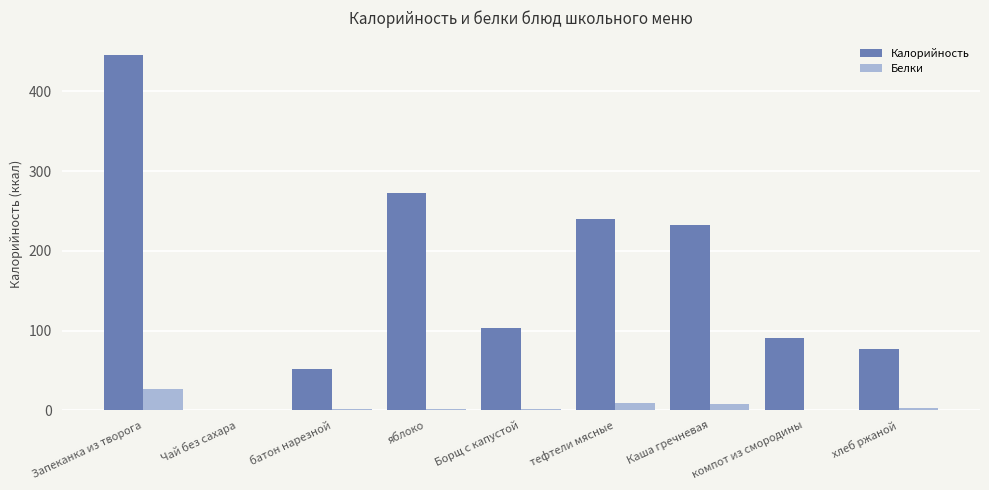

What is the total value across all series at хлеб ржаной?

79.4